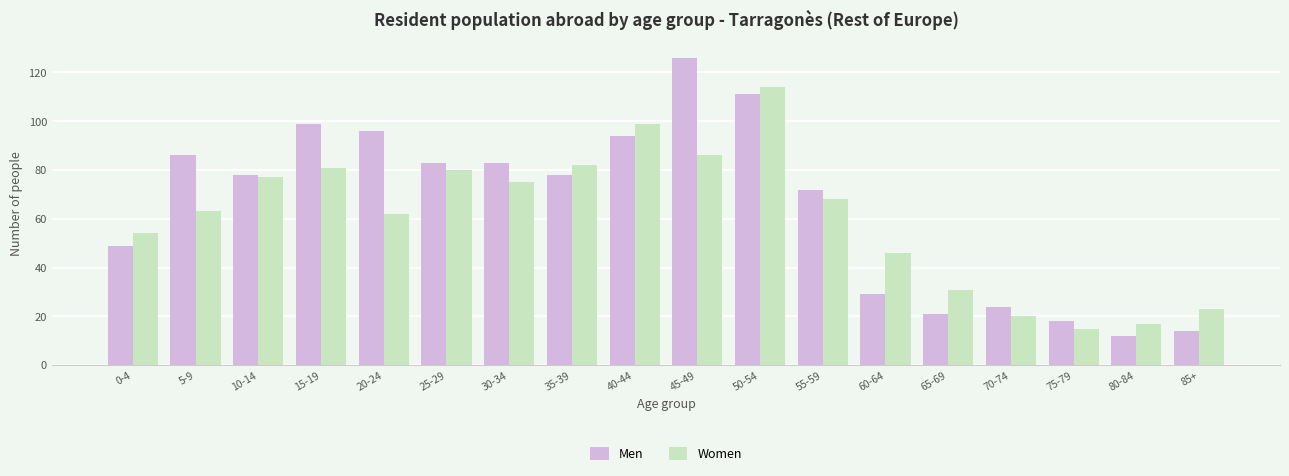

What is the highest value of the Men series?

126